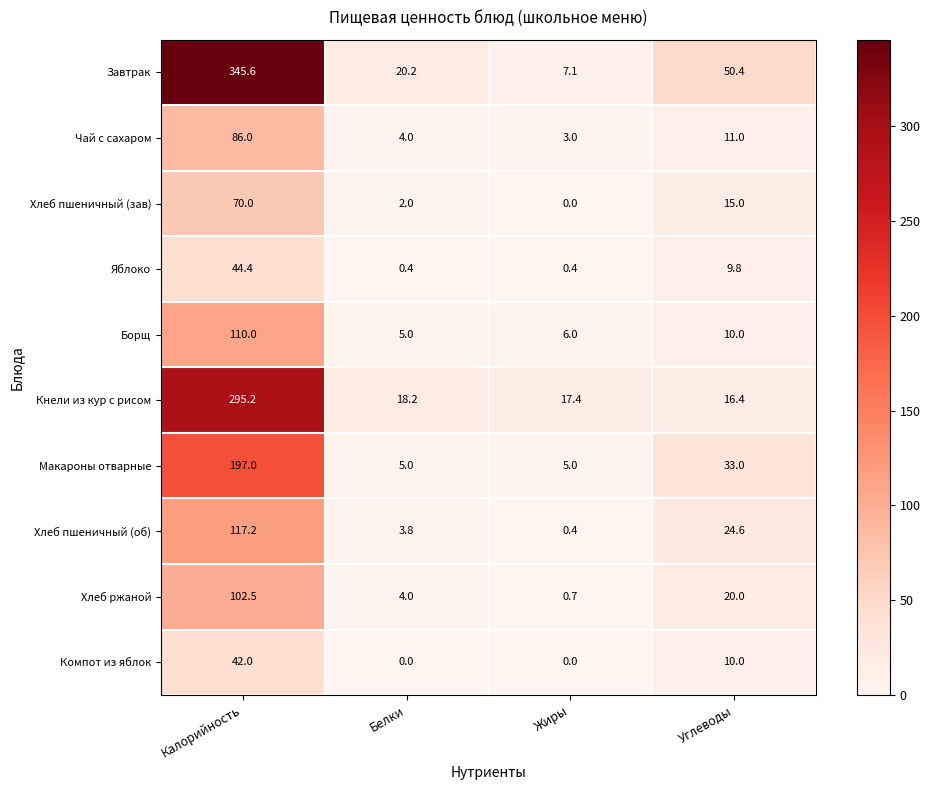

What is the spread (max minus min) of values at Жиры?

17.4